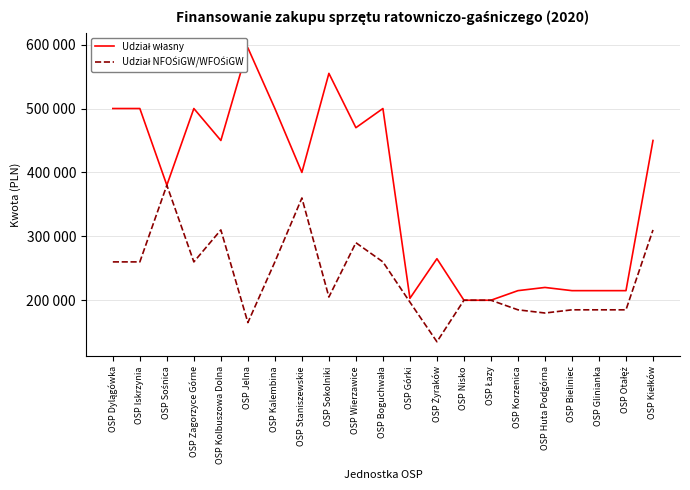

Reading left to right, extract all data points from this chart.

Udział własny: OSP Dylągówka=500000	OSP Iskrzynia=500000	OSP Sośnica=380000	OSP Zagorzyce Górne=500000	OSP Kolbuszowa Dolna=450000	OSP Jelna=595000	OSP Kalembina=500000	OSP Staniszewskie=400000	OSP Sokolniki=555000	OSP Wierzawice=470000	OSP Boguchwała=500000	OSP Górki=203000	OSP Żyraków=265000	OSP Nisko=200000	OSP Łazy=200000	OSP Korzenica=215000	OSP Huta Podgórna=220000	OSP Bieliniec=215000	OSP Glinianka=215000	OSP Otałęż=215000	OSP Kiełków=450000
Udział NFOŚiGW/WFOŚiGW: OSP Dylągówka=260000	OSP Iskrzynia=260000	OSP Sośnica=380000	OSP Zagorzyce Górne=260000	OSP Kolbuszowa Dolna=310000	OSP Jelna=165000	OSP Kalembina=260000	OSP Staniszewskie=360000	OSP Sokolniki=205000	OSP Wierzawice=290000	OSP Boguchwała=260000	OSP Górki=197000	OSP Żyraków=135000	OSP Nisko=200000	OSP Łazy=200000	OSP Korzenica=185000	OSP Huta Podgórna=180000	OSP Bieliniec=185000	OSP Glinianka=185000	OSP Otałęż=185000	OSP Kiełków=310000